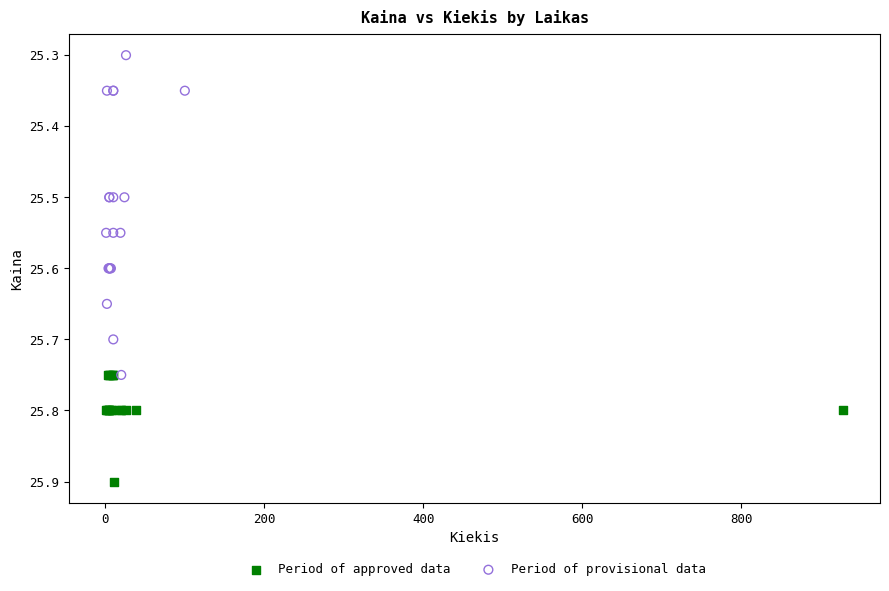

Which series contains the highest Y value?

Period of approved data